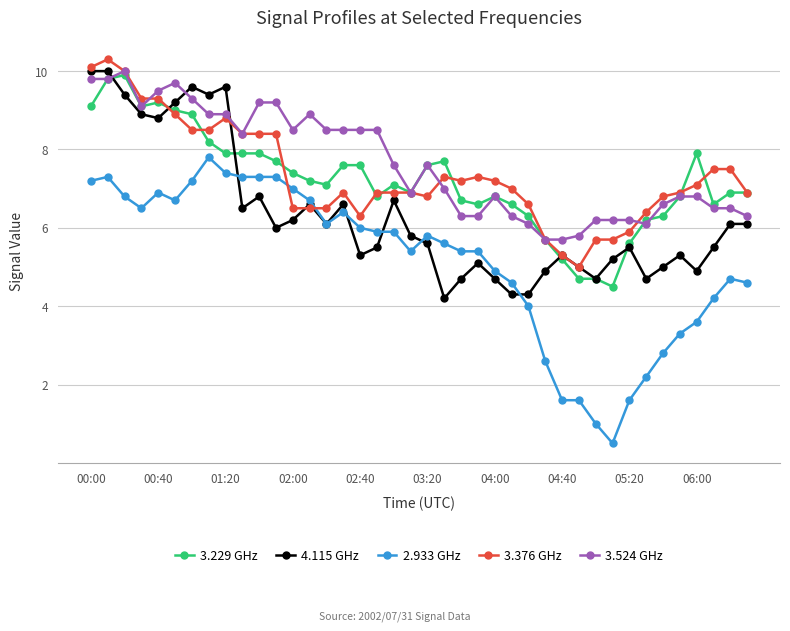

What is the value of the 4.115 GHz point at the 5th from the left?

8.8